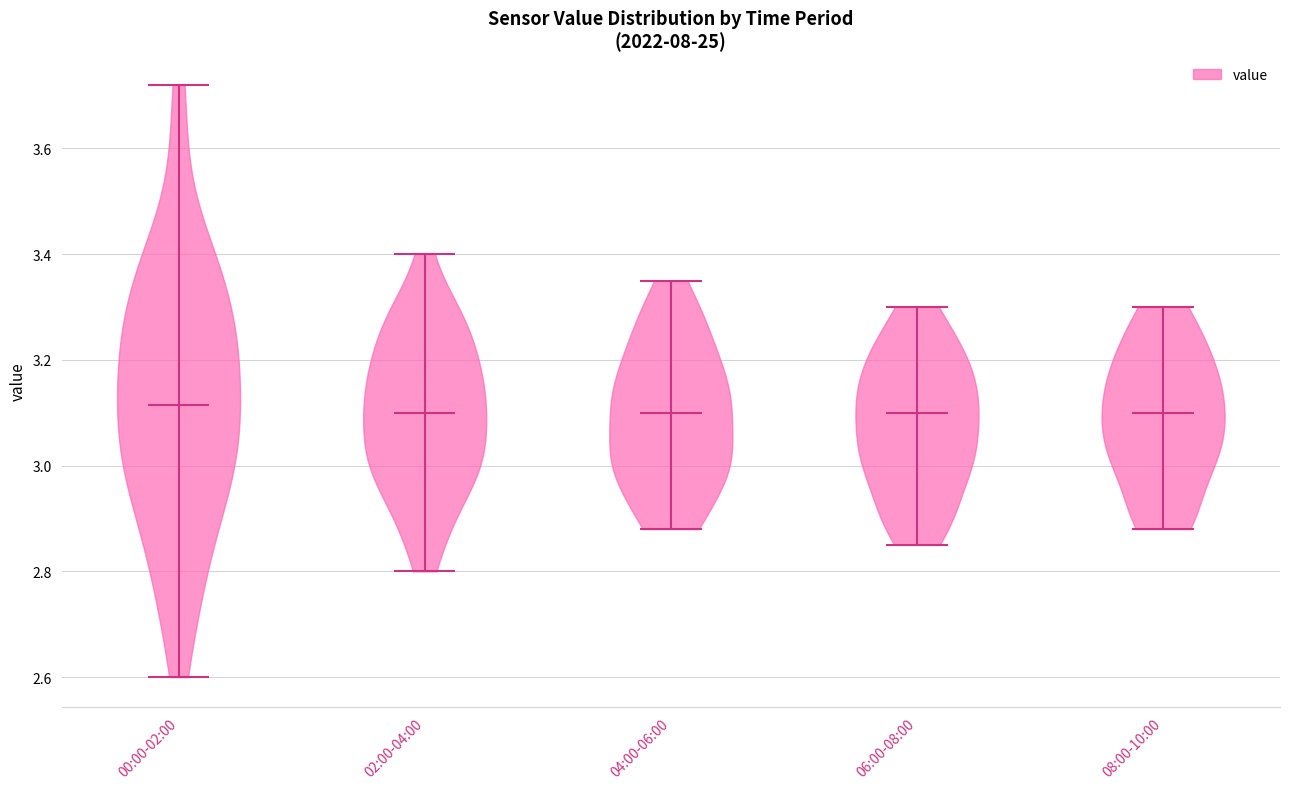

Reading left to right, read every violin against the y-axis: where its median line is, and the lowest and highest points it reaches. The values are not printed on the chart, so give them approximately, as read against the axis.

00:00-02:00: median line 3.12, lowest point 2.60, highest point 3.72
02:00-04:00: median line 3.10, lowest point 2.80, highest point 3.40
04:00-06:00: median line 3.10, lowest point 2.88, highest point 3.36
06:00-08:00: median line 3.10, lowest point 2.86, highest point 3.30
08:00-10:00: median line 3.10, lowest point 2.88, highest point 3.30